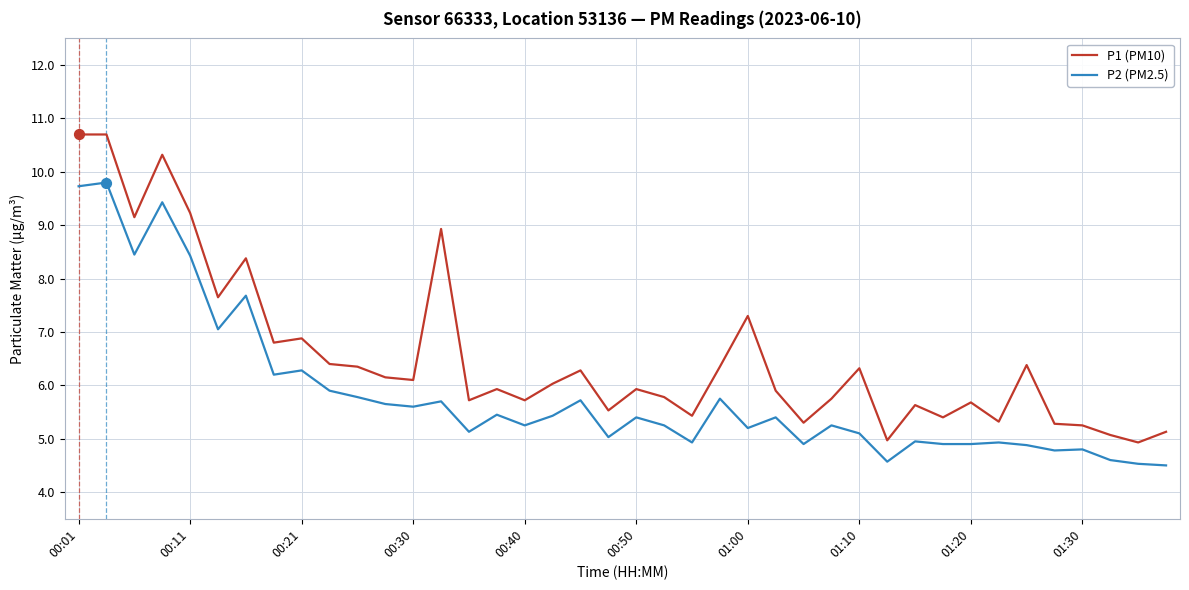

Which series has the widest spread of values?

P1 (PM10)